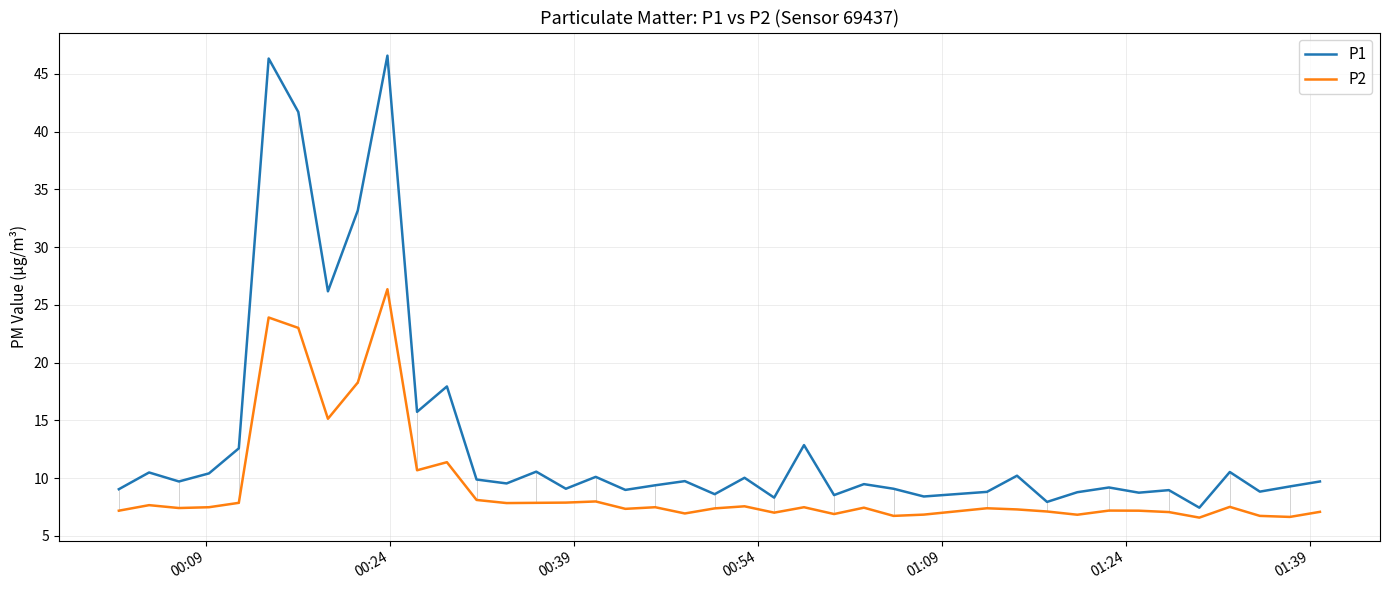

Which series has the largest range (max minus min)?

P1